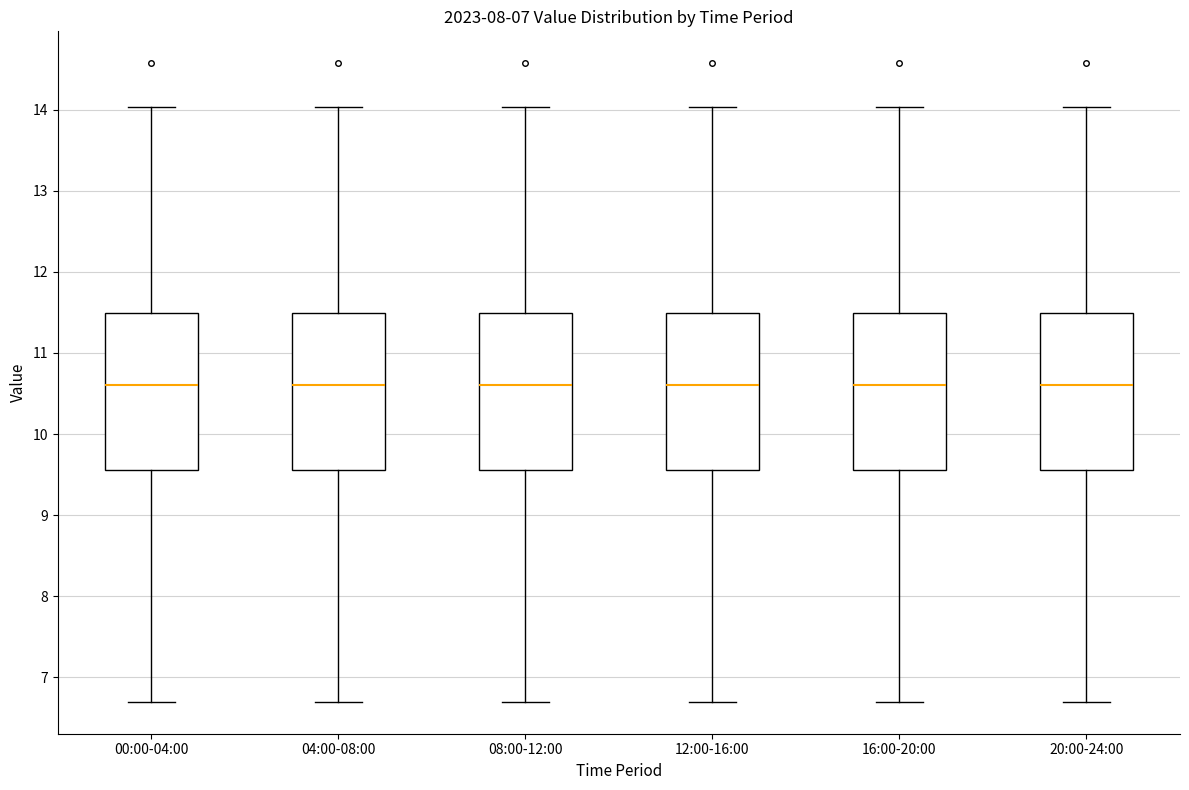

Reading left to right, transcribe this box plot: for each box, give where its median line is, the range the box spans, and where its two whiskers end, as read against the y-axis. The values are not printed on the chart, so give them approximately, as read against the axis.

00:00-04:00: median 10.6, box 9.6 to 11.5, whiskers 6.7 to 14.0
04:00-08:00: median 10.6, box 9.6 to 11.5, whiskers 6.7 to 14.0
08:00-12:00: median 10.6, box 9.6 to 11.5, whiskers 6.7 to 14.0
12:00-16:00: median 10.6, box 9.6 to 11.5, whiskers 6.7 to 14.0
16:00-20:00: median 10.6, box 9.6 to 11.5, whiskers 6.7 to 14.0
20:00-24:00: median 10.6, box 9.6 to 11.5, whiskers 6.7 to 14.0